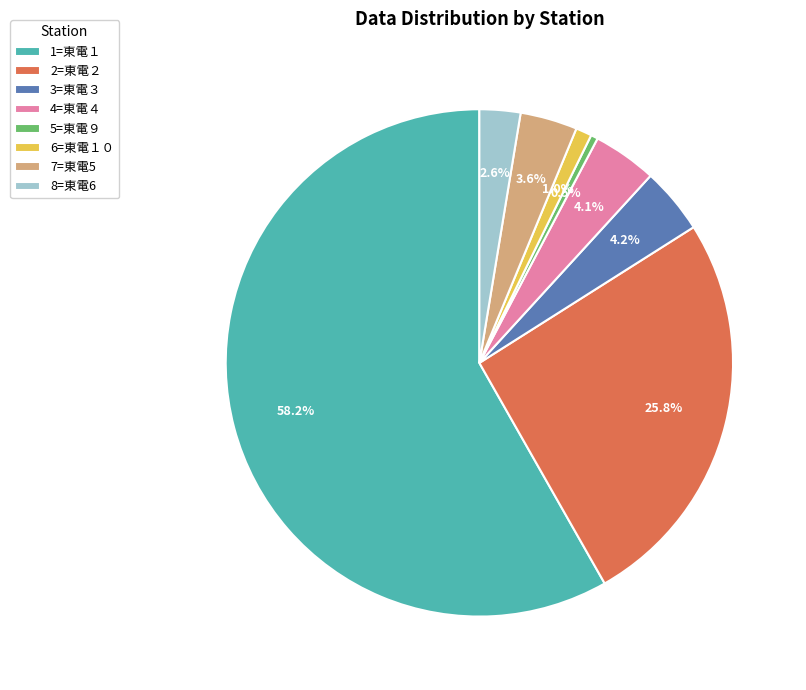

What percentage do 7=東電5 and 8=東電6 together represent?

6.2%